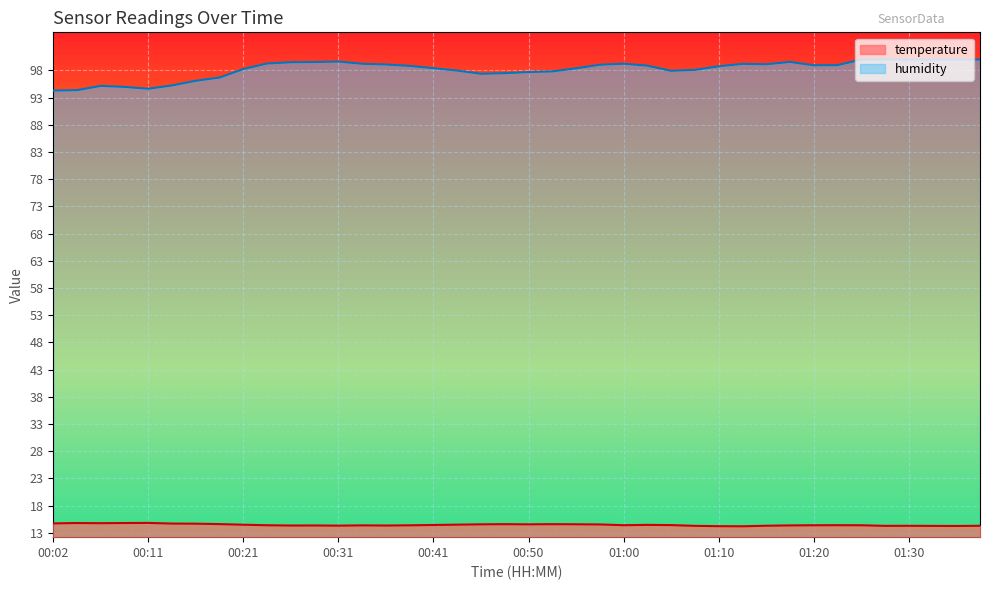

What is the total value across all series at 00:53?

112.4